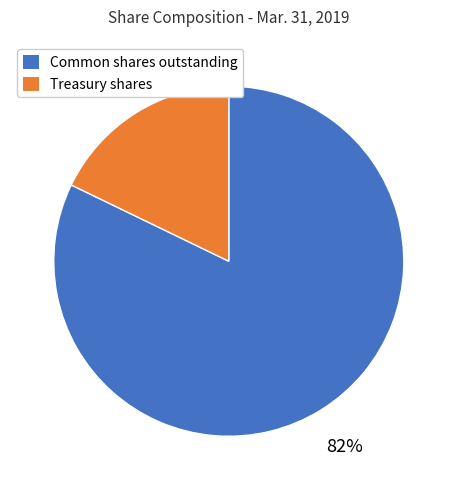

To the nearest percent, what is the difference between the largest and smallest slice percentages?

64%